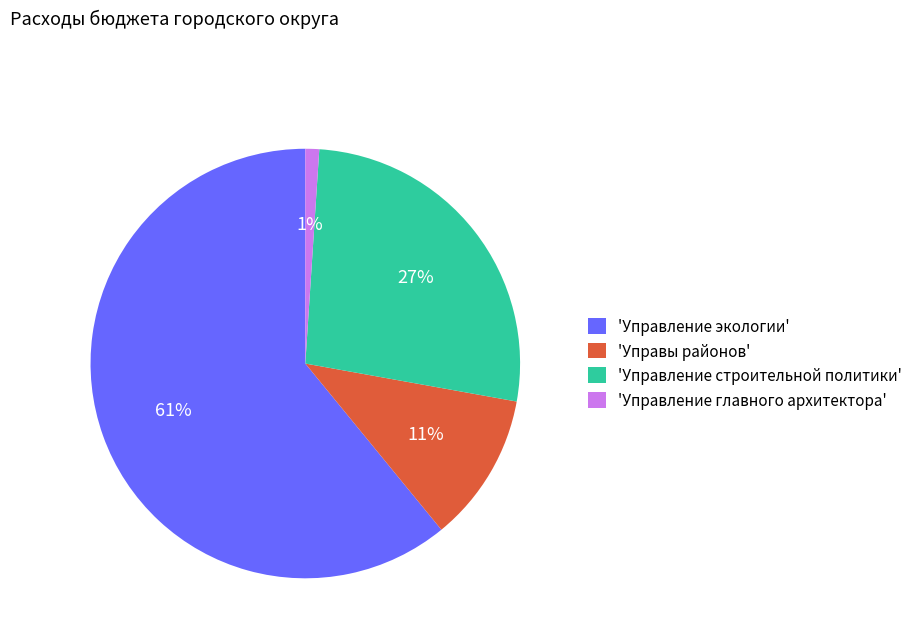

To the nearest percent, what is the difference between the largest and smallest slice percentages?

60%